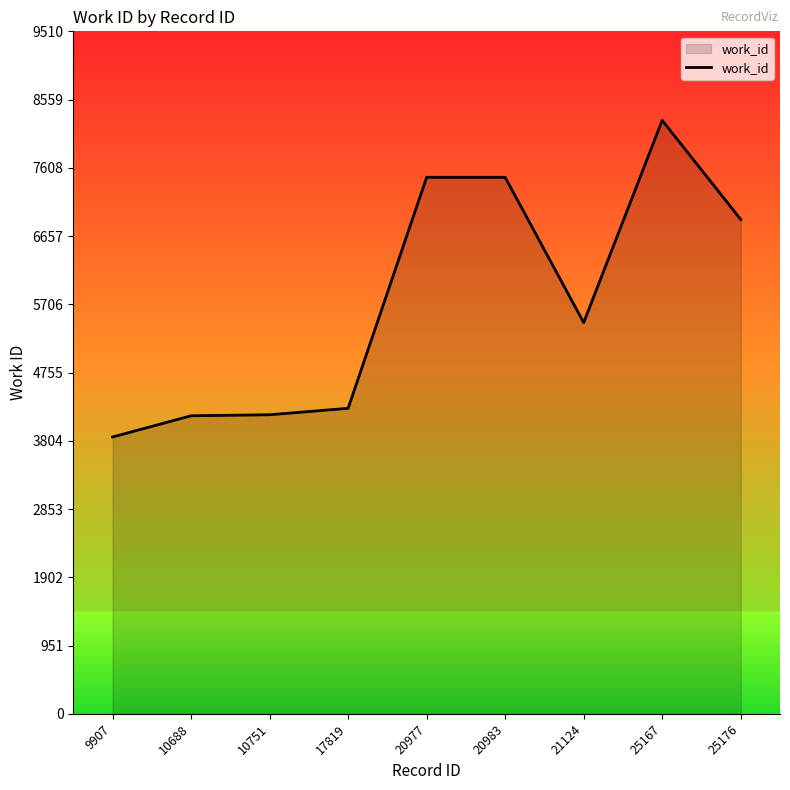

True or false: the data shows 6889 at 25176.

True